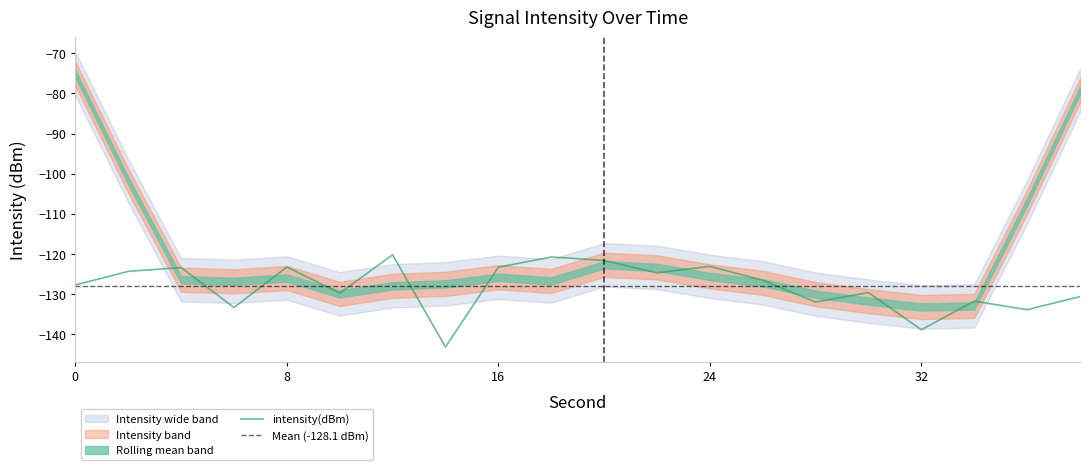

Is this an area chart (filled region under the line)?

No